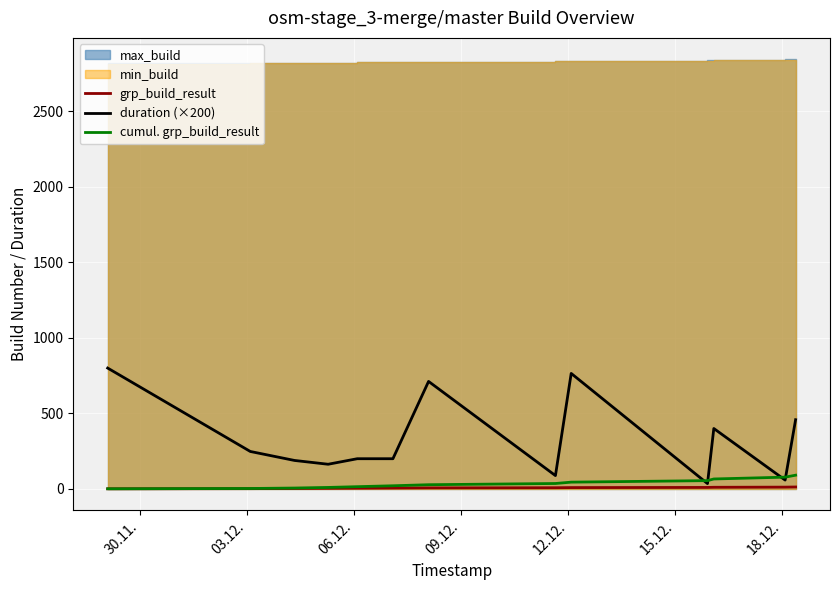

What is the maximum value for duration (×200)?

800.0